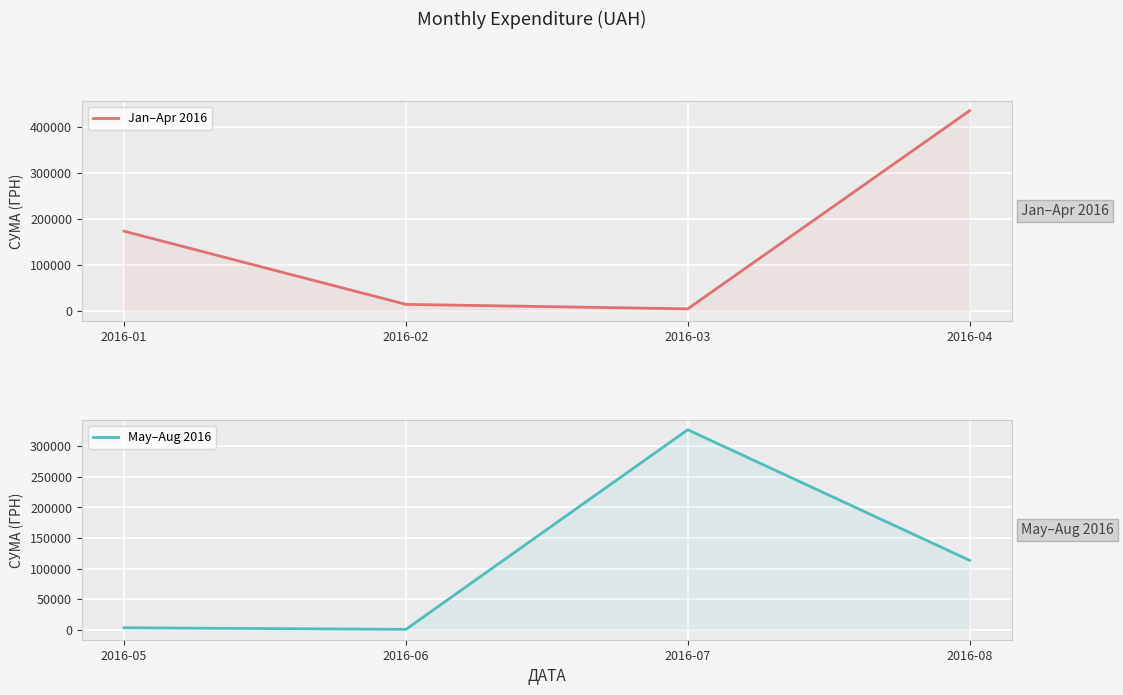

Which series ends up on top after the final intersection of May–Aug 2016 and Jan–Apr 2016?

Jan–Apr 2016